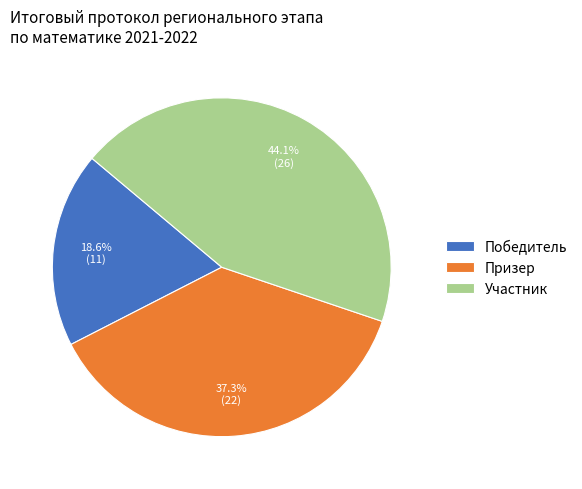

How many slices are in this pie chart?

3